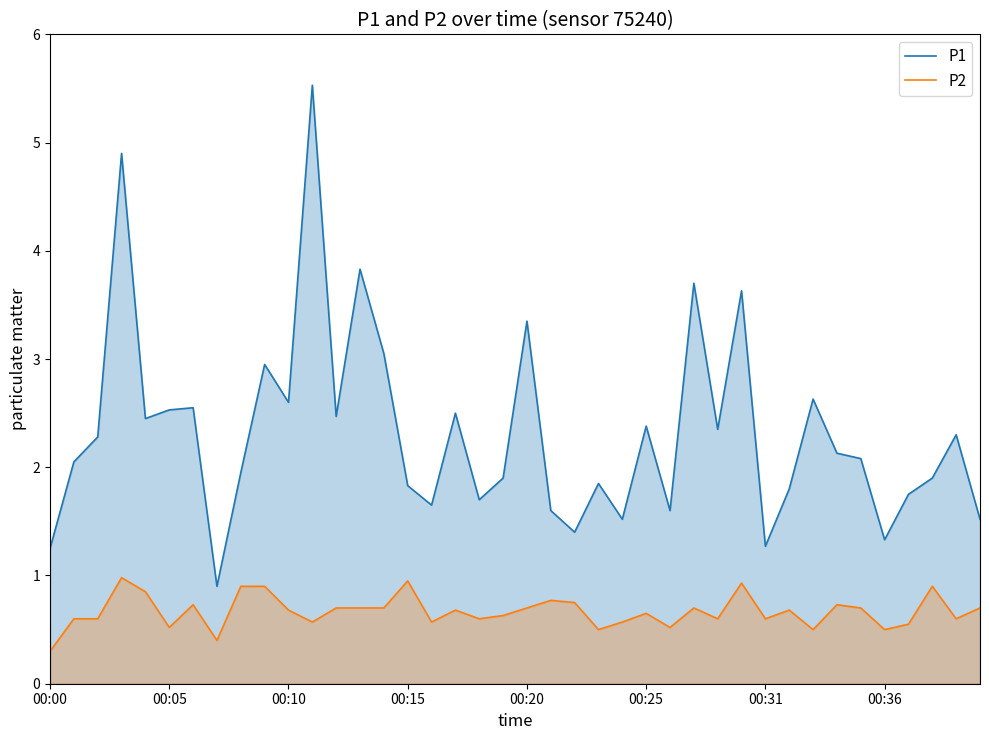

List the series in order of their peak value, highest first.

P1, P2